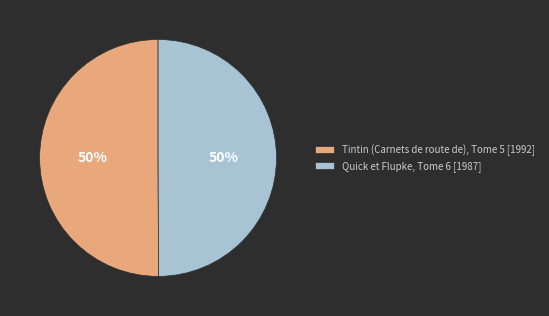

To the nearest percent, what portion does Tintin (Carnets de route de), Tome 5 [1992] represent?

50%